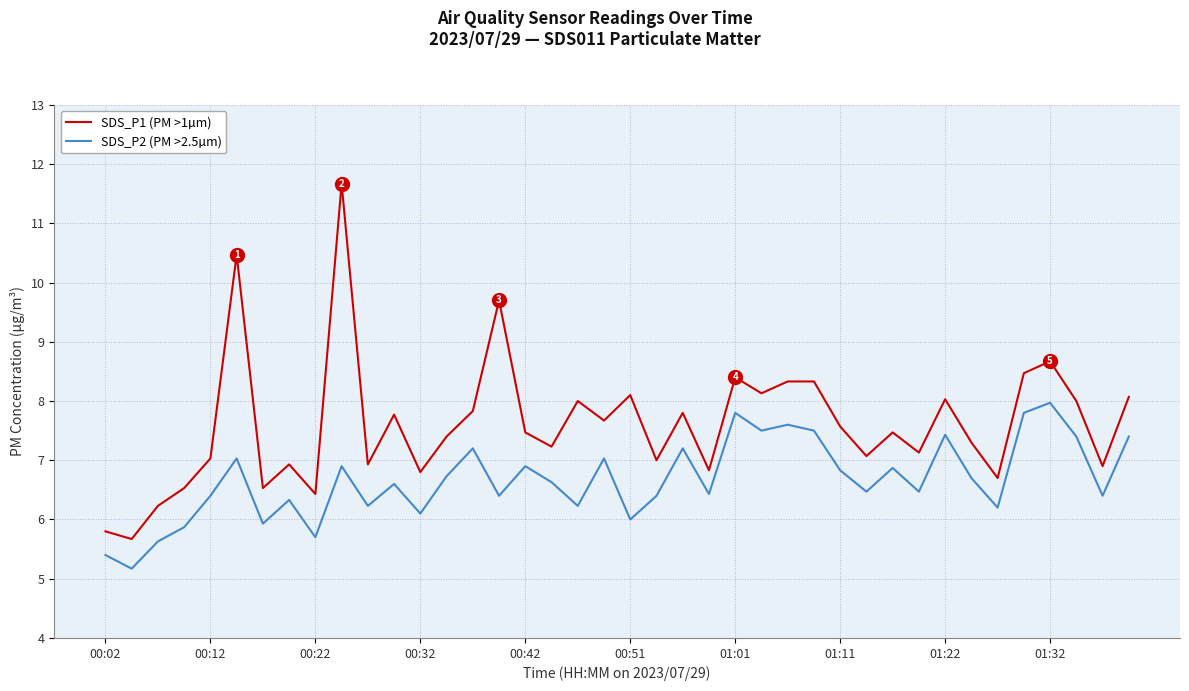

True or false: SDS_P2 (PM >2.5µm) and SDS_P1 (PM >1µm) intersect in this chart.

False